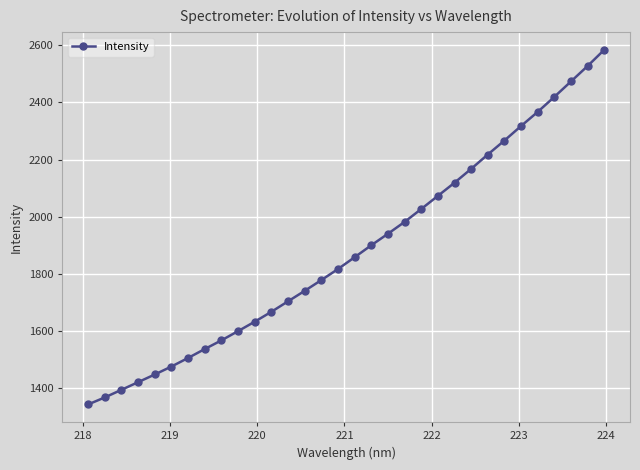

What is the difference between the second highest and second lowest values?

1159.6